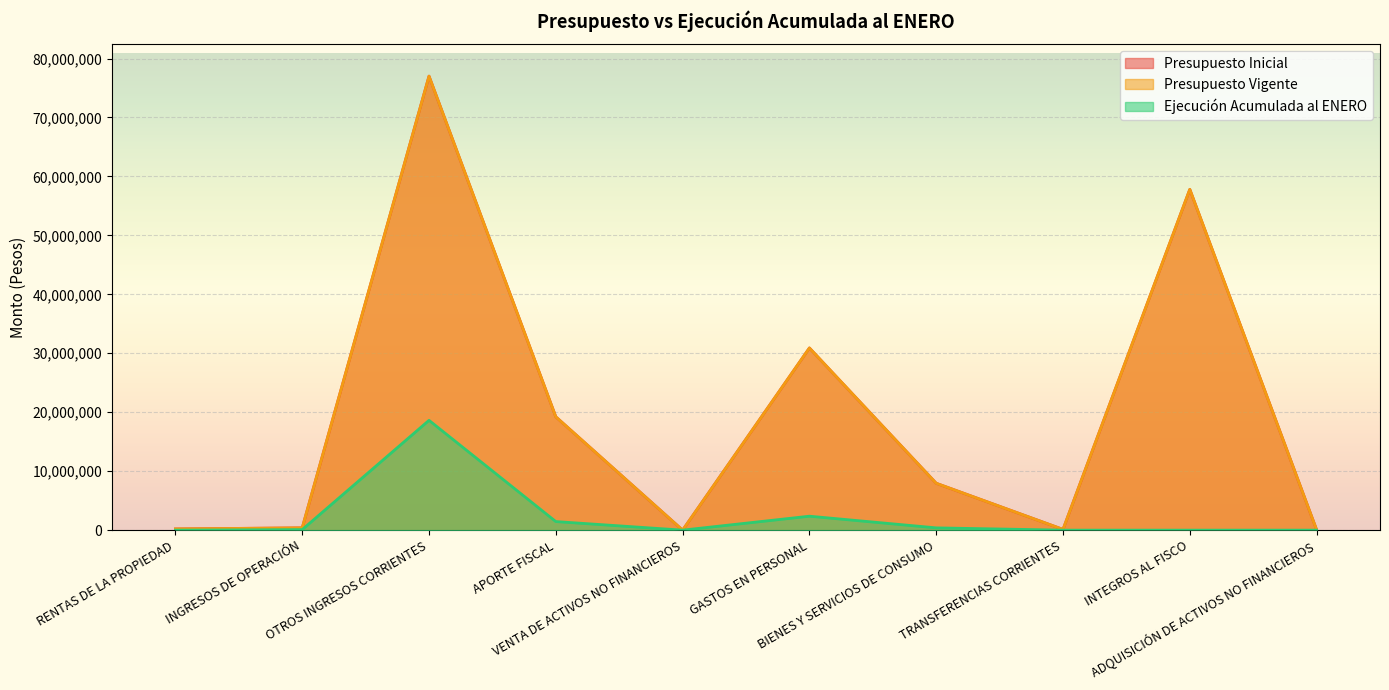

Which label corresponds to the largest value in the chart?

OTROS INGRESOS CORRIENTES